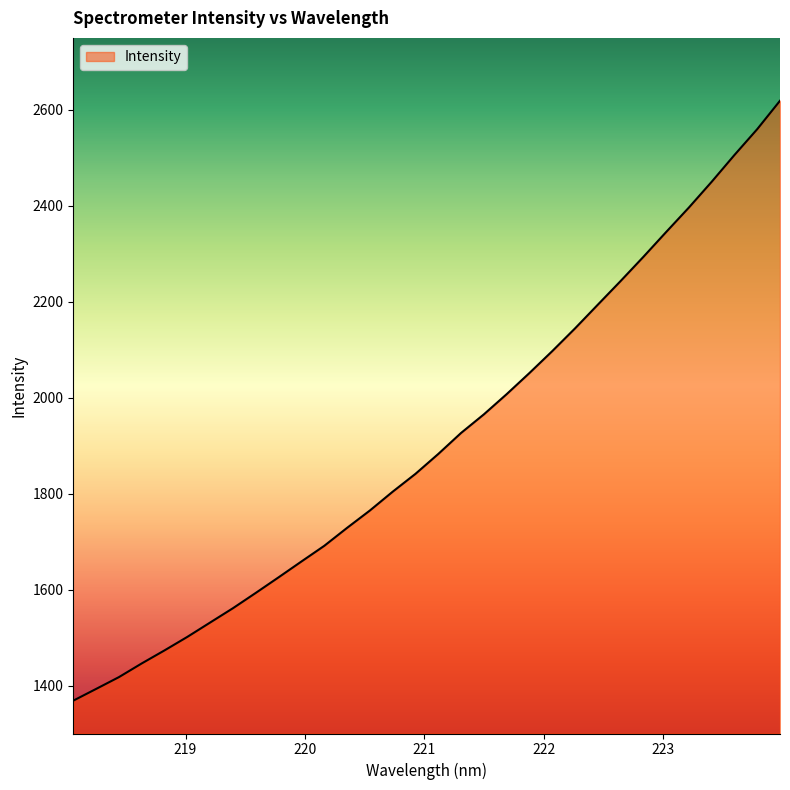

What is the difference between the maximum and minimum values?

1250.0